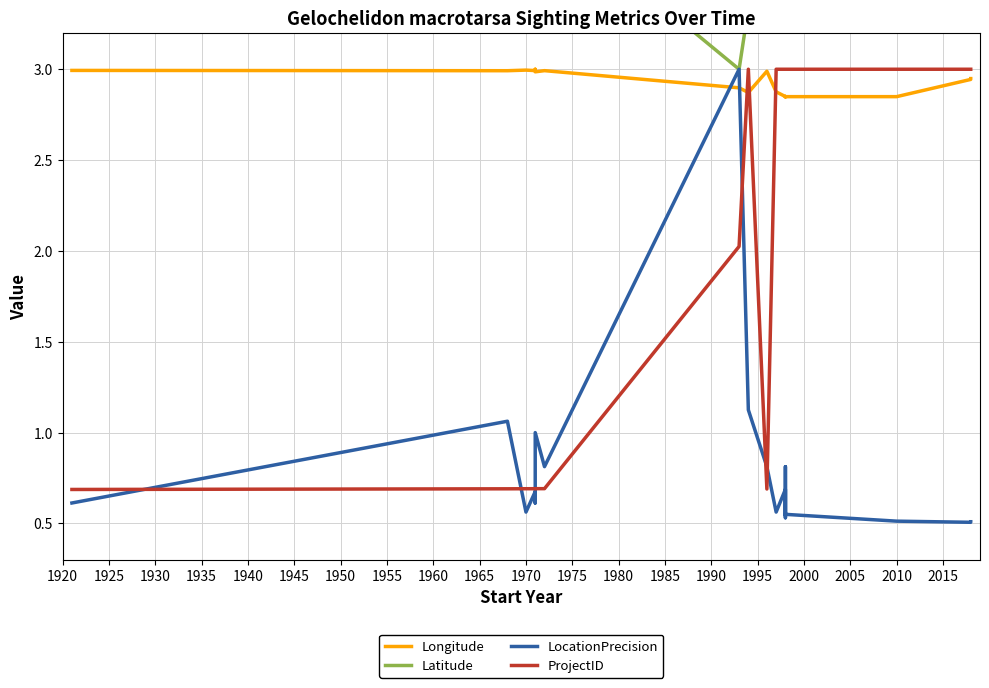

The value of ProjectID at 1950 is 3.3. True or false?

False